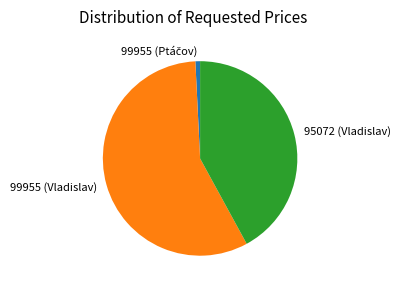

What is the largest slice in the pie chart?

99955 (Vladislav)